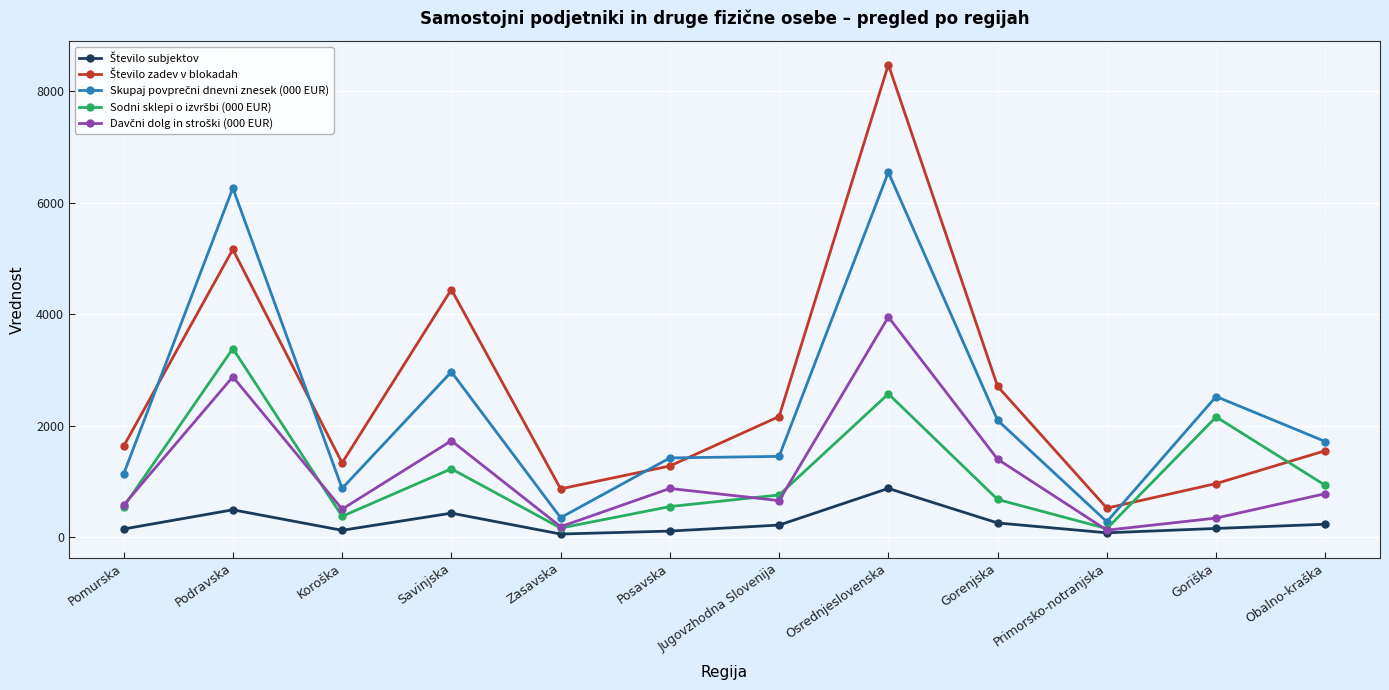

What is the label of the 3rd point from the right?

Primorsko-notranjska